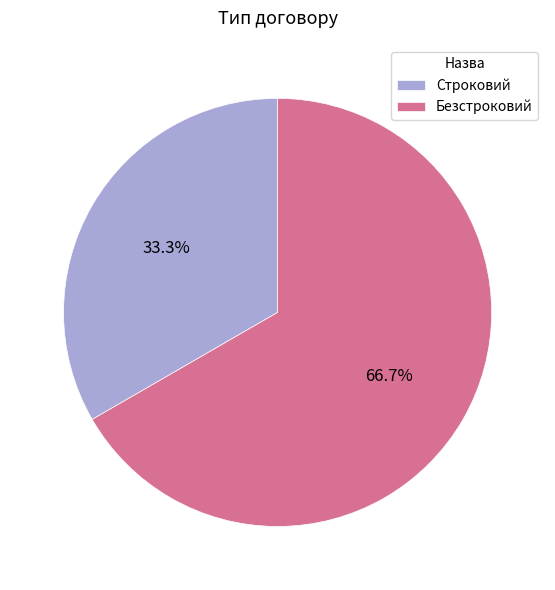

To the nearest percent, what percentage of the pie is Безстроковий?

67%